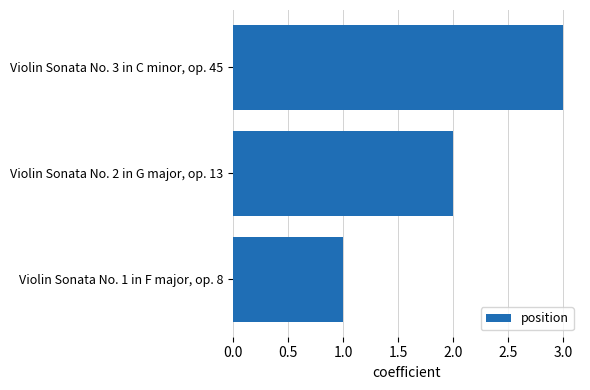

True or false: the data shows 2 at Violin Sonata No. 3 in C minor, op. 45.

False